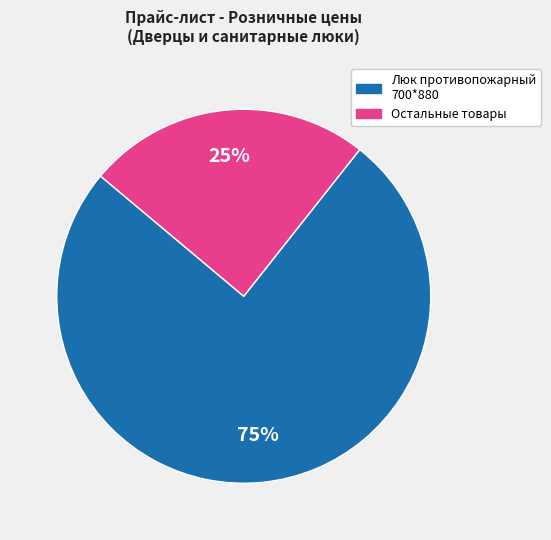

True or false: Люк противопожарный 700*880 accounts for 75% of the total.

True